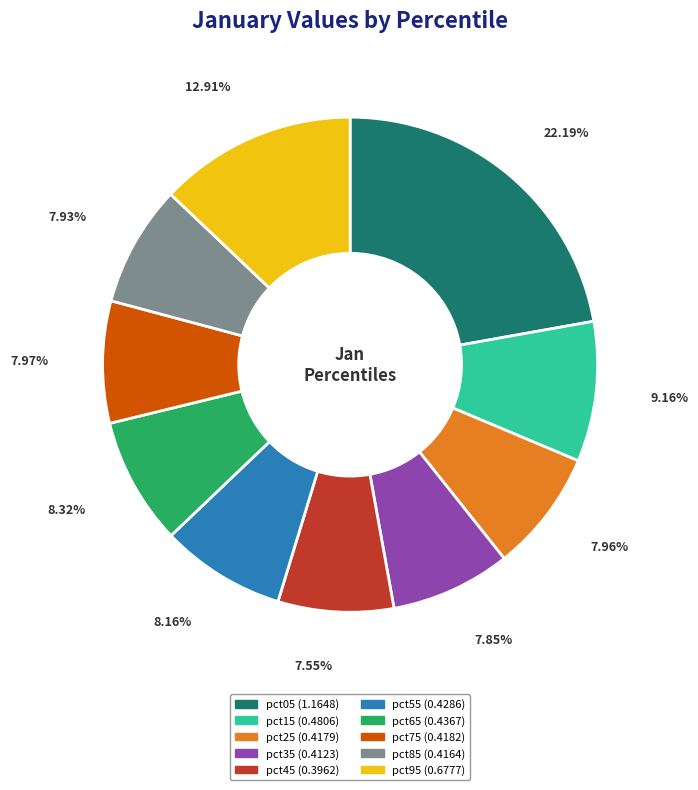

What percentage do pct45 and pct65 together represent?

15.9%